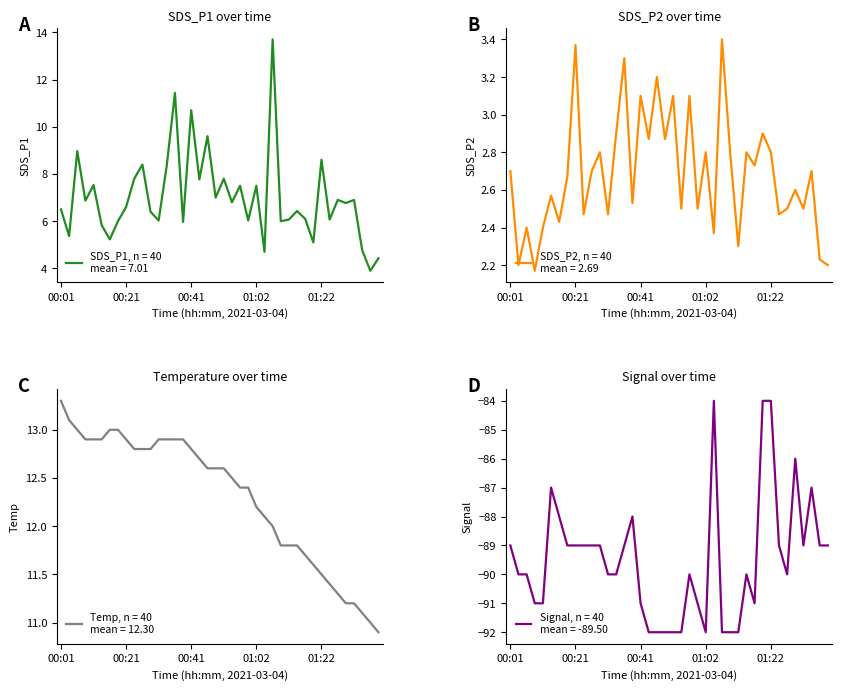

What position from the right is 30?

10